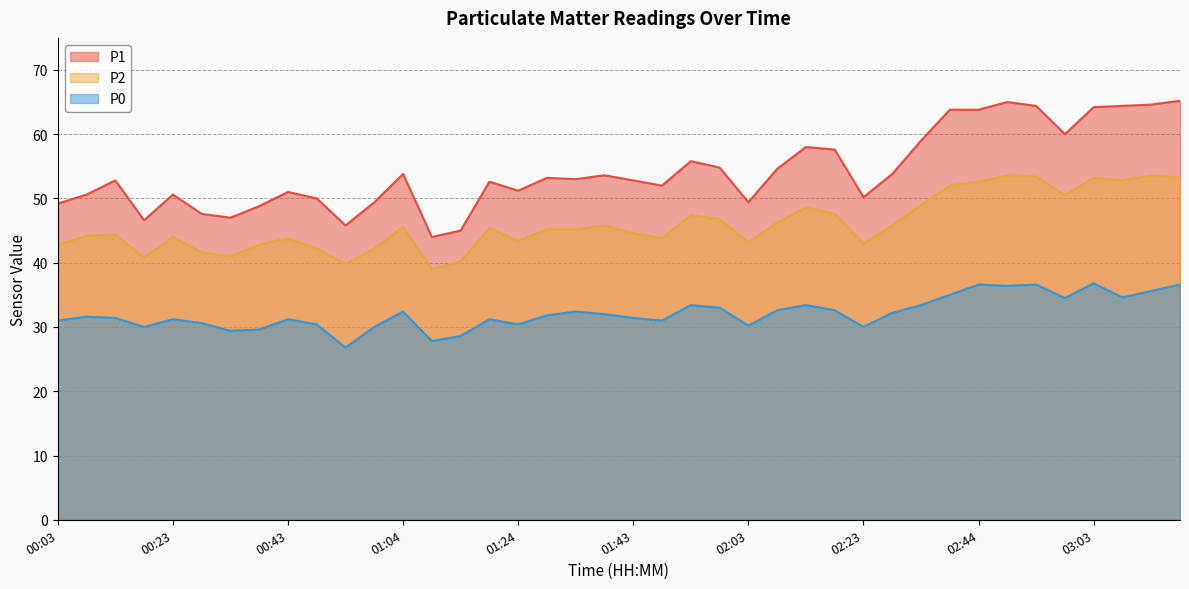

Reading left to right, extract all data points from this chart.

P1: 49.2	50.6	52.8	46.6	50.6	47.6	47.0	48.8	51.0	50.0	45.8	49.4	53.8	44.0	45.0	52.6	51.2	53.2	53.0	53.6	52.8	52.0	55.8	54.8	49.4	54.6	58.0	57.6	50.2	53.8	59.0	63.8	63.8	65.0	64.4	60.0	64.2	64.4	64.6	65.2
P2: 42.8	44.2	44.4	40.8	44.0	41.6	41.0	42.8	43.8	42.2	39.8	42.2	45.6	39.0	40.2	45.4	43.4	45.2	45.2	45.8	44.6	43.8	47.4	46.8	43.2	46.2	48.6	47.6	43.0	45.8	49.0	52.0	52.6	53.6	53.4	50.5	53.2	52.8	53.6	53.2
P0: 31.0	31.6	31.4	30.0	31.2	30.6	29.4	29.6	31.2	30.4	26.8	30.0	32.4	27.8	28.6	31.2	30.4	31.8	32.4	32.0	31.4	31.0	33.4	33.0	30.2	32.6	33.4	32.6	30.0	32.2	33.4	35.0	36.6	36.4	36.6	34.5	36.8	34.6	35.6	36.6